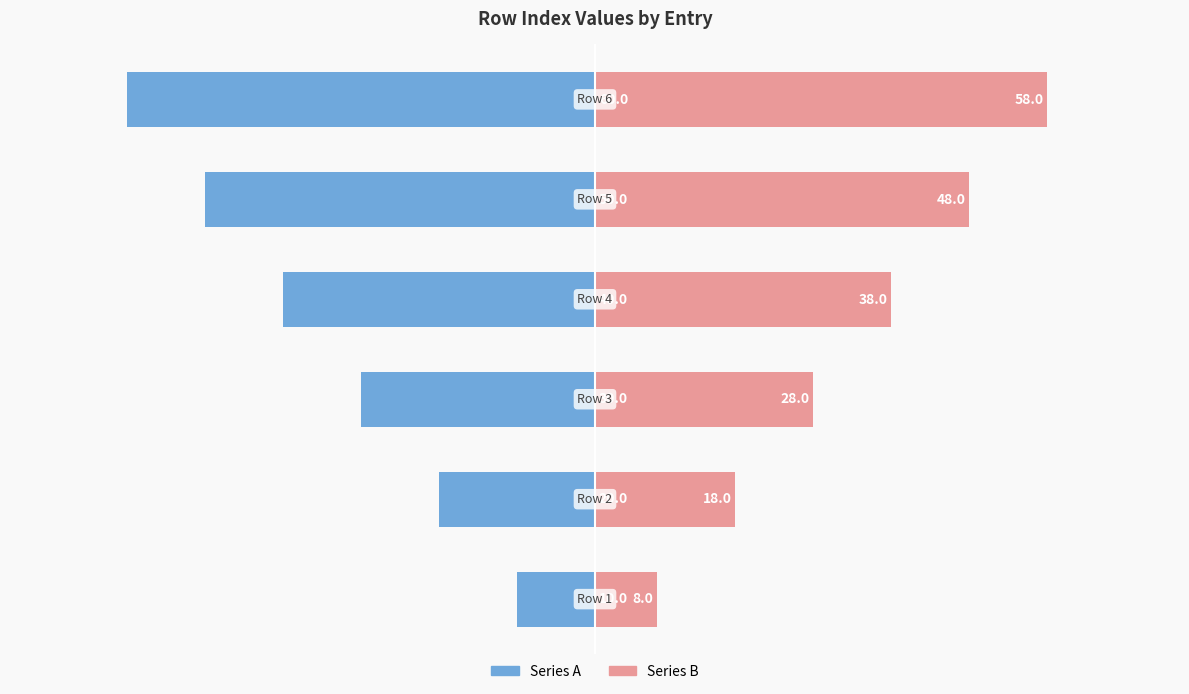

What is the total value across all series at 2?

-2